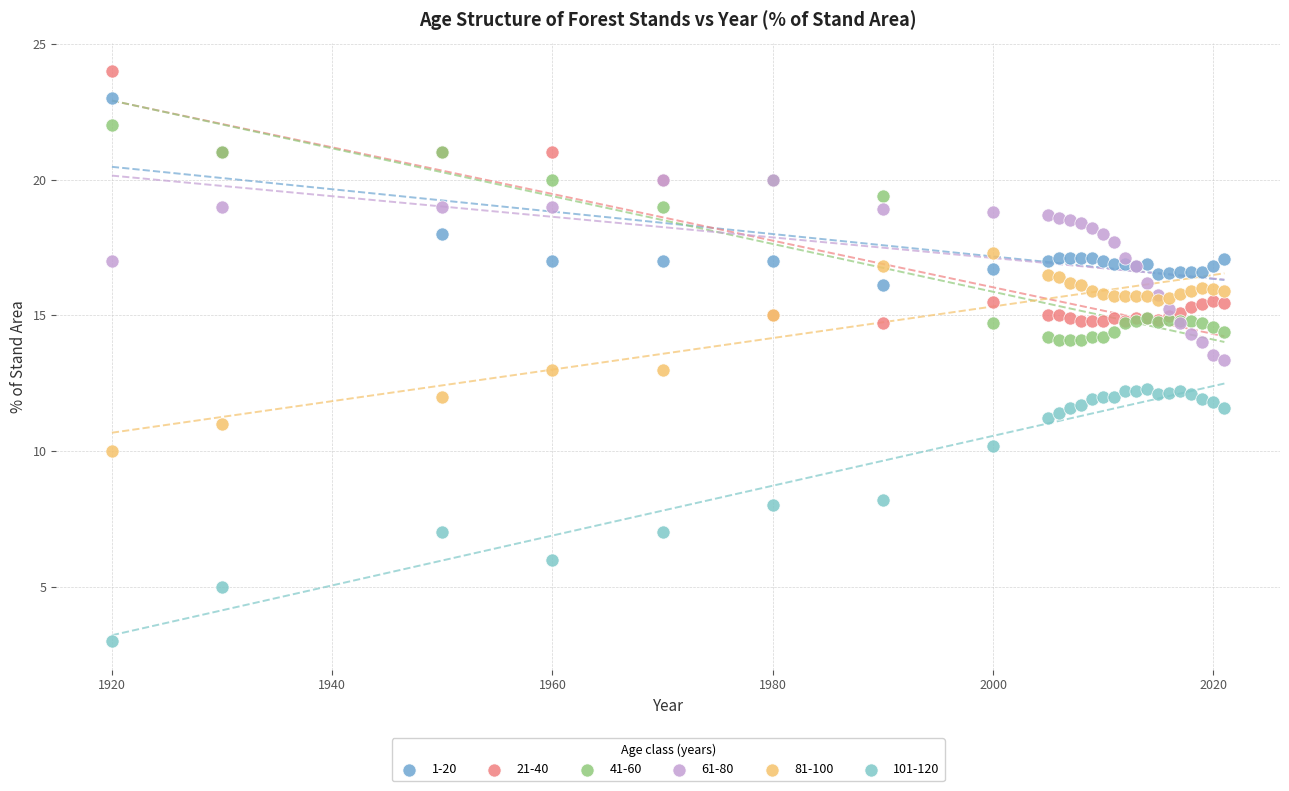

Which series contains the lowest Y value?

101-120